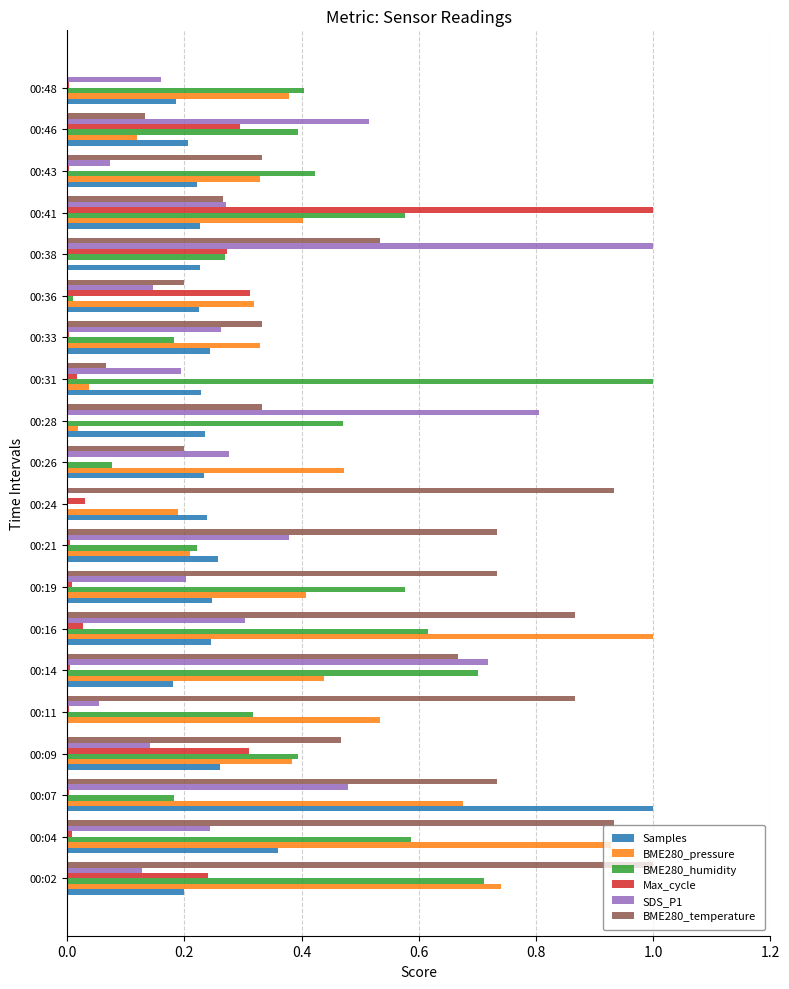

What is the maximum value shown in the chart?

1.0